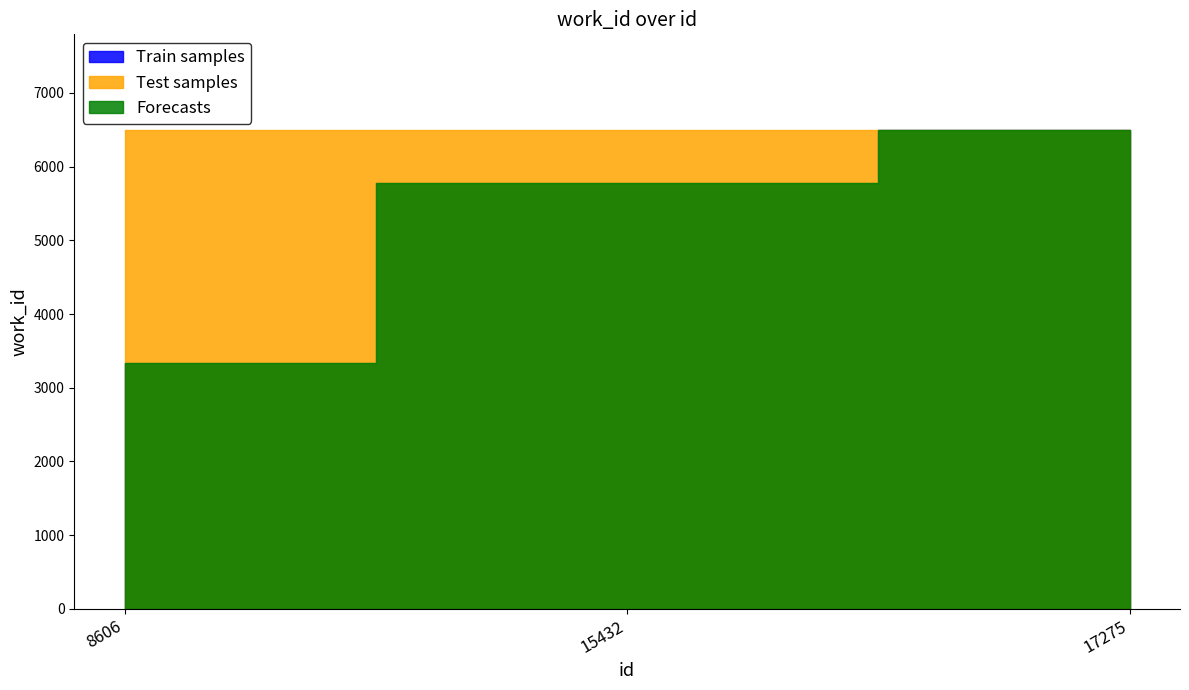

What are all the series names shown in the legend?

Train samples, Test samples, Forecasts